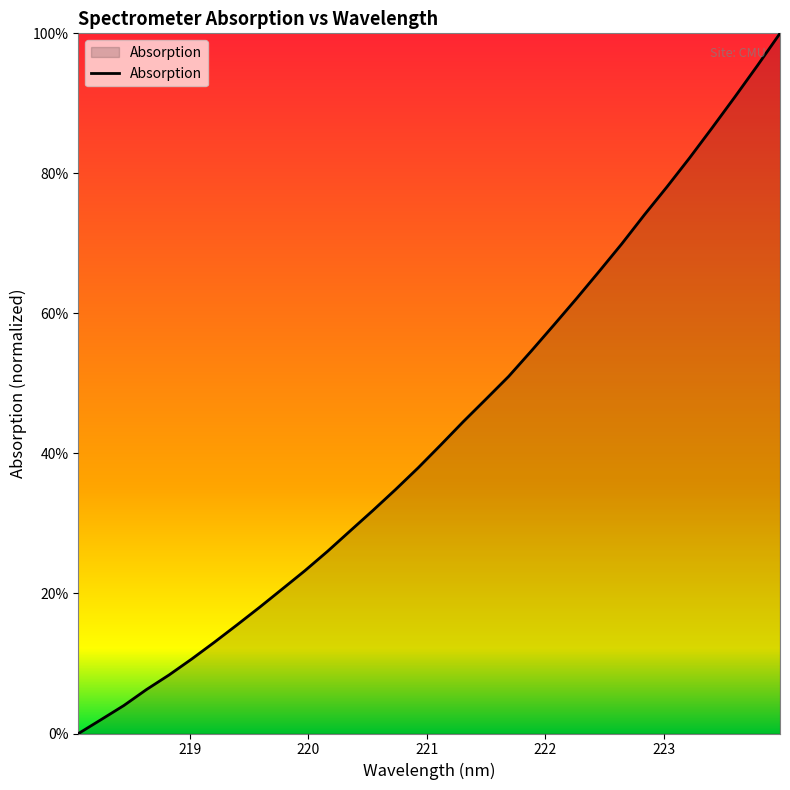

True or false: the data has more than 1 interior local peaks.

False